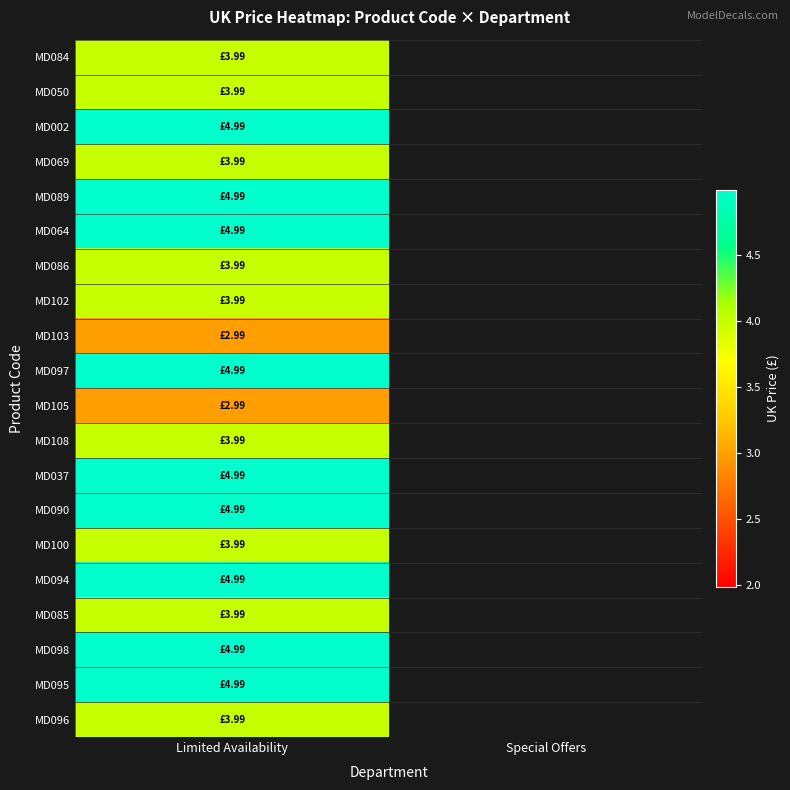

At which category is the sum across all series the highest?

Limited Availability